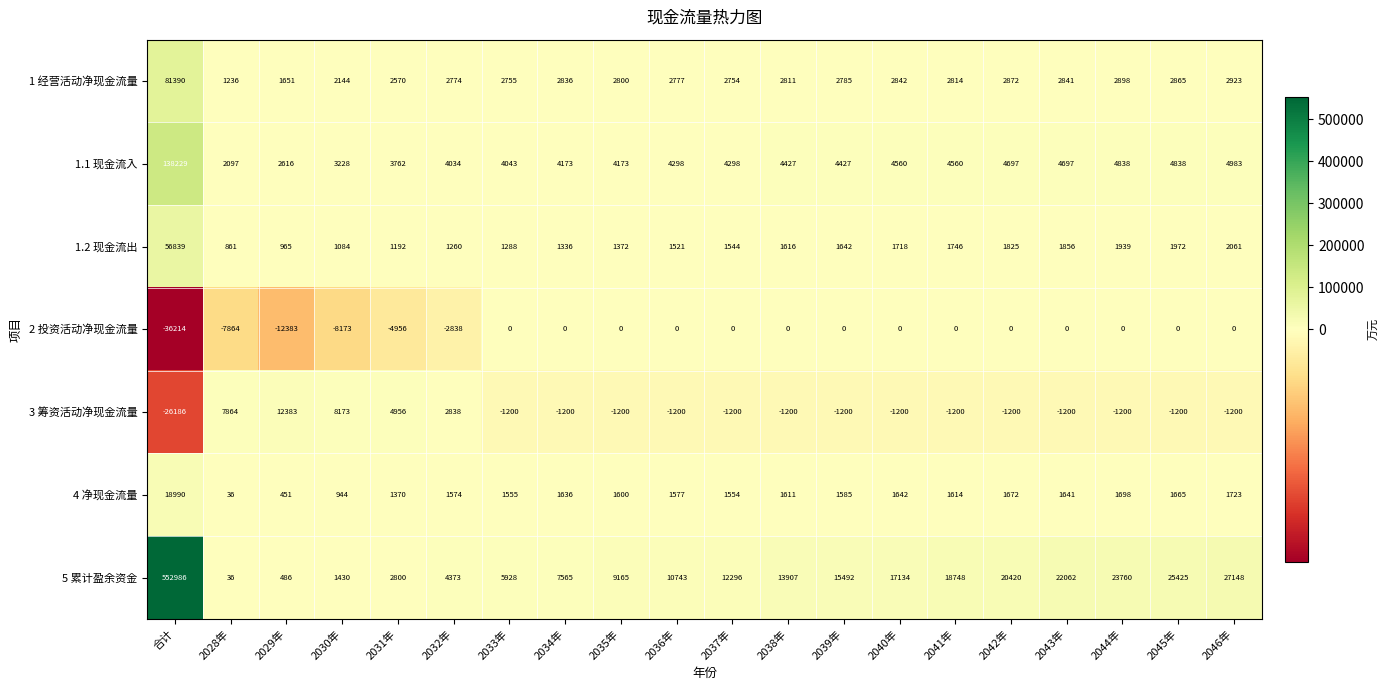

List the series in order of their peak value, lowest first.

2 投资活动净现金流量, 3 筹资活动净现金流量, 4 净现金流量, 1.2 现金流出, 1 经营活动净现金流量, 1.1 现金流入, 5 累计盈余资金